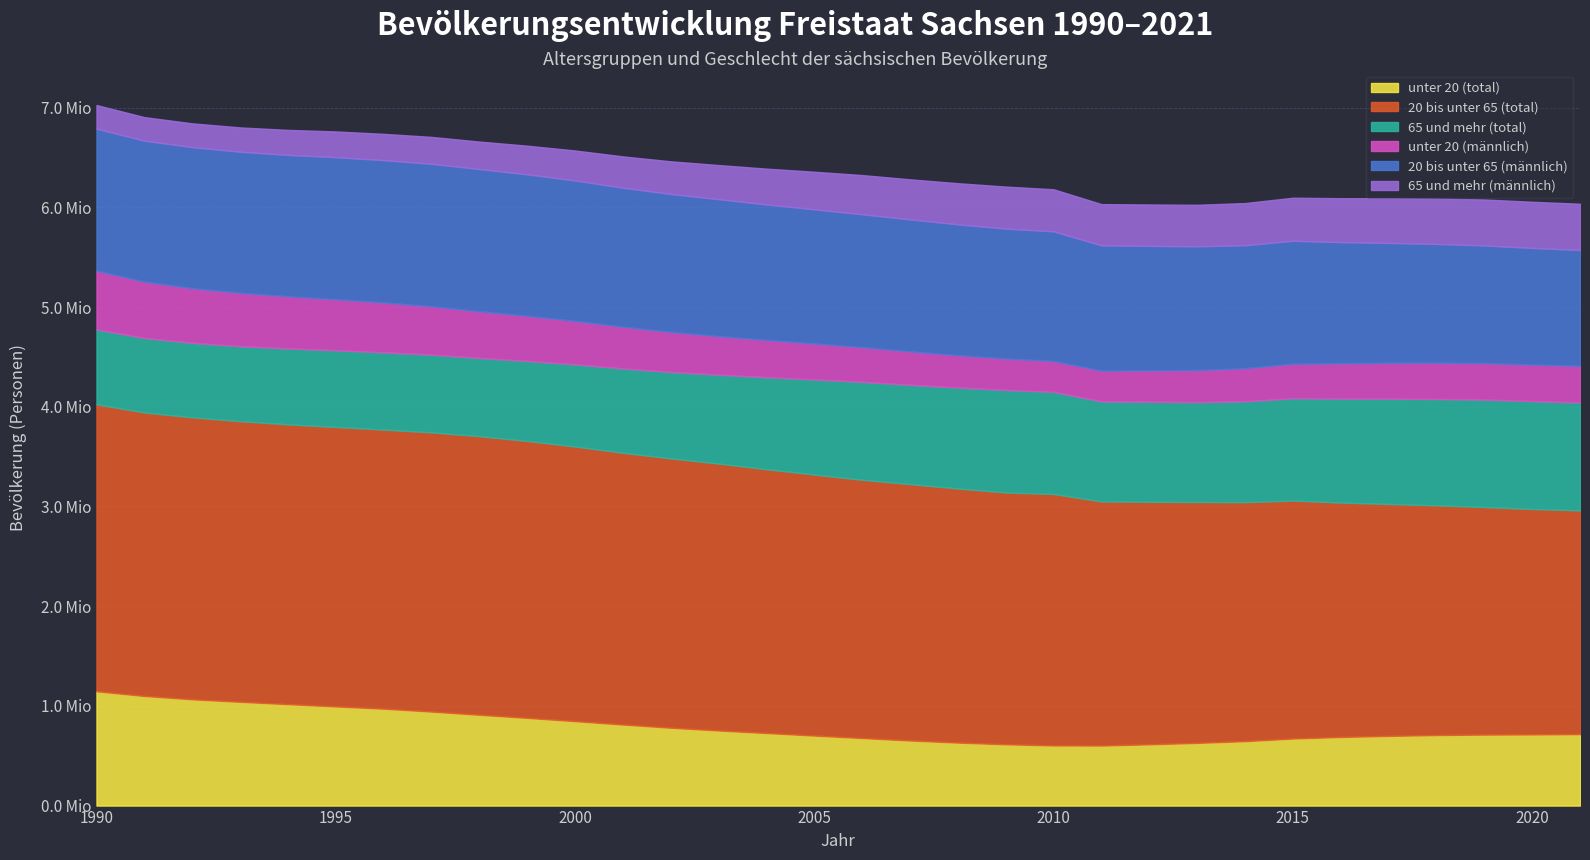

What is the difference between the 65 und mehr (männlich) values at 1994 and 2018?

203800